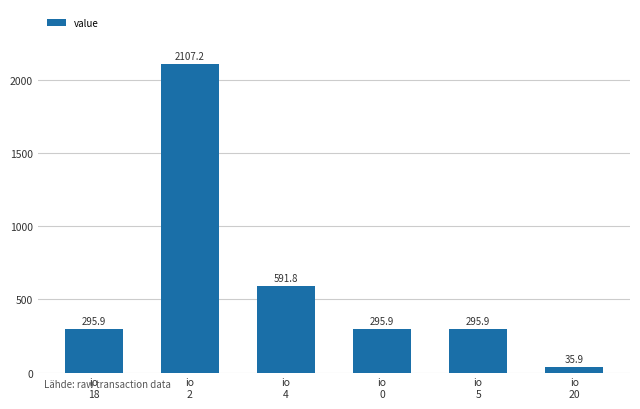

What is the label of the 4th bar from the right?

io
4